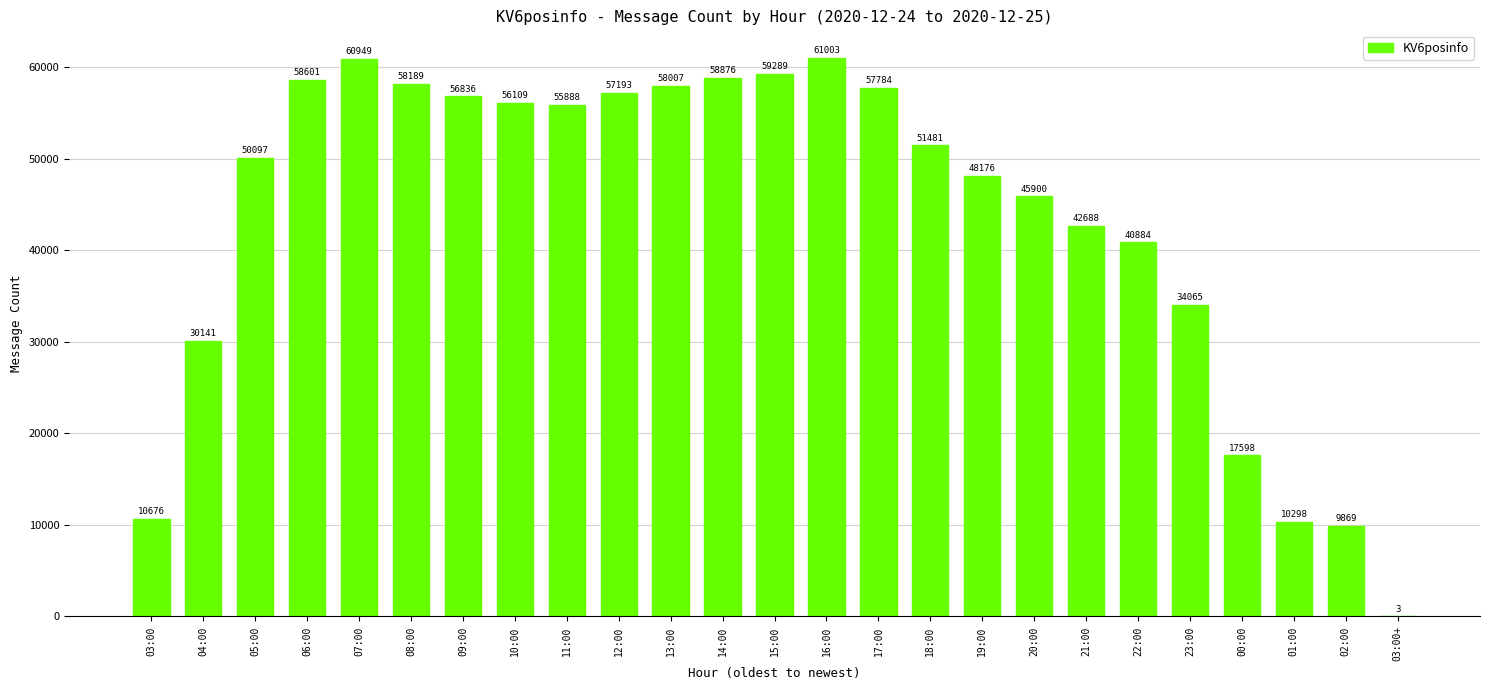

At which label is the value closest to 30503?

04:00